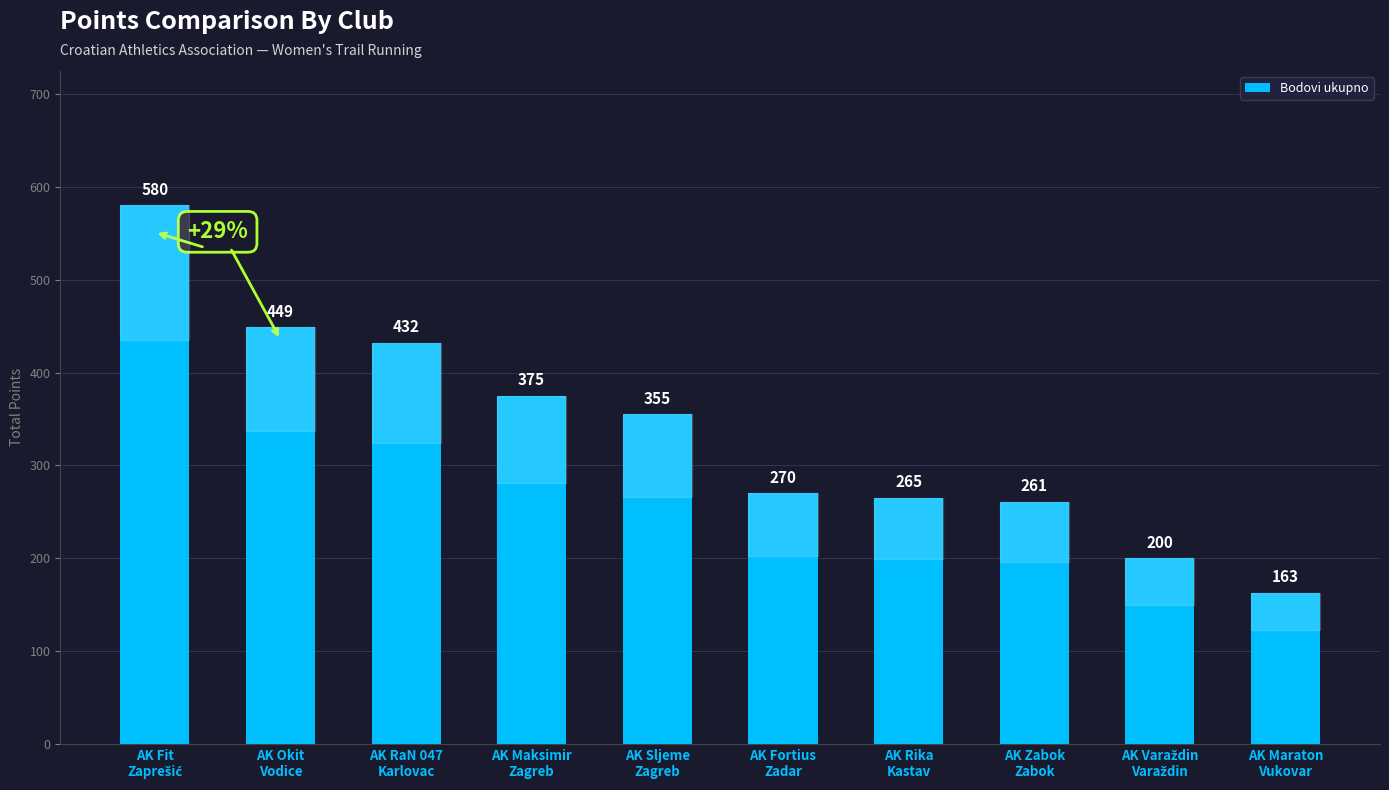

The value at AK RaN 047
Karlovac is 432. True or false?

True